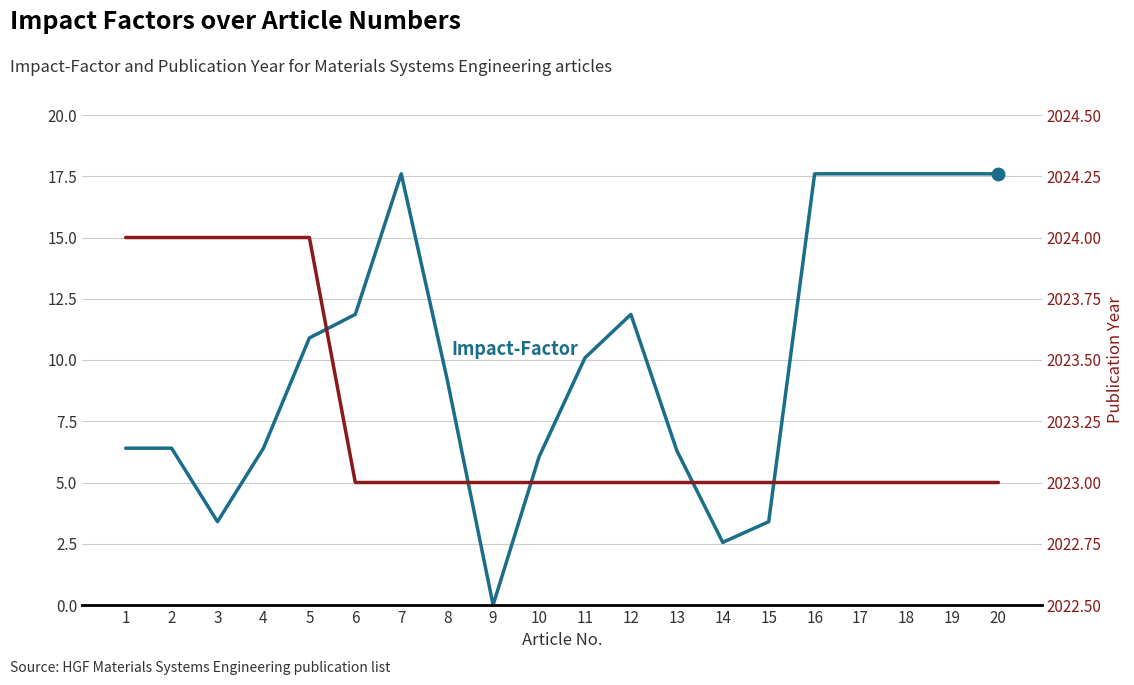

Rank the series by their maximum value, from lowest to highest.

Impact-Factor, Publ.-Year